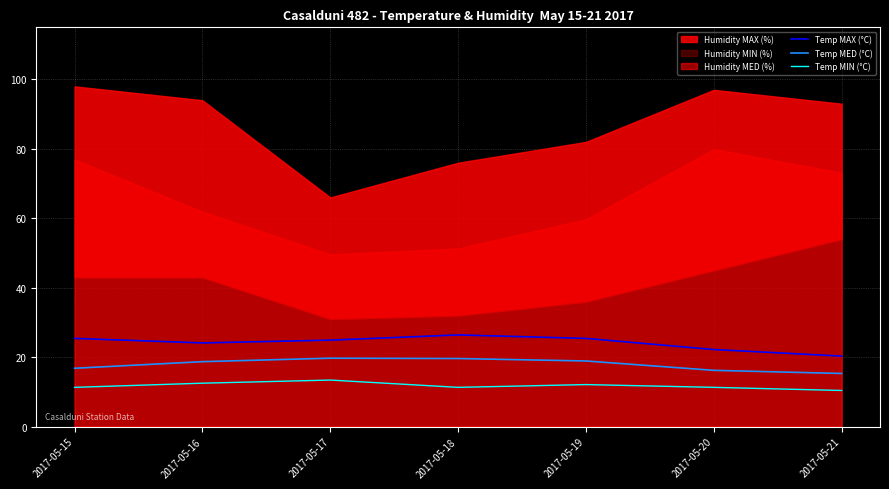

The value of Temp MED (°C) at 2017-05-17 is 26.9. True or false?

False